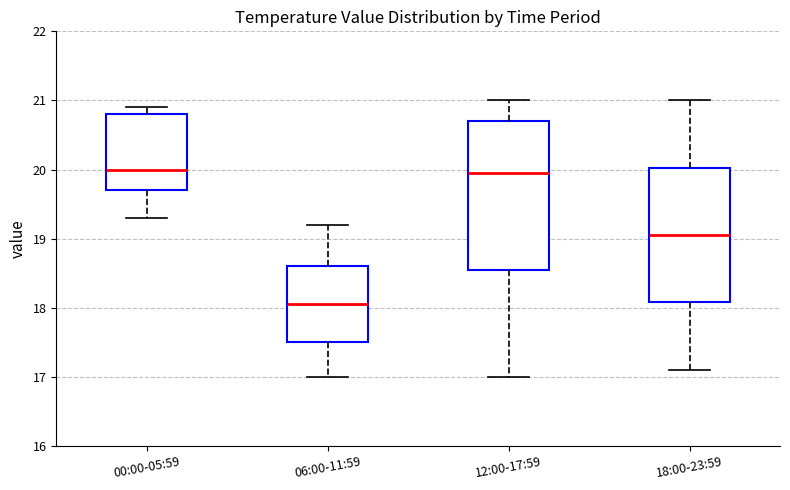

Reading left to right, transcribe this box plot: for each box, give where its median line is, the range the box spans, and where its two whiskers end, as read against the y-axis. The values are not printed on the chart, so give them approximately, as read against the axis.

00:00-05:59: median 20.0, box 19.7 to 20.8, whiskers 19.3 to 20.9
06:00-11:59: median 18.1, box 17.5 to 18.6, whiskers 17.0 to 19.2
12:00-17:59: median 20.0, box 18.6 to 20.7, whiskers 17.0 to 21.0
18:00-23:59: median 19.1, box 18.1 to 20.0, whiskers 17.1 to 21.0